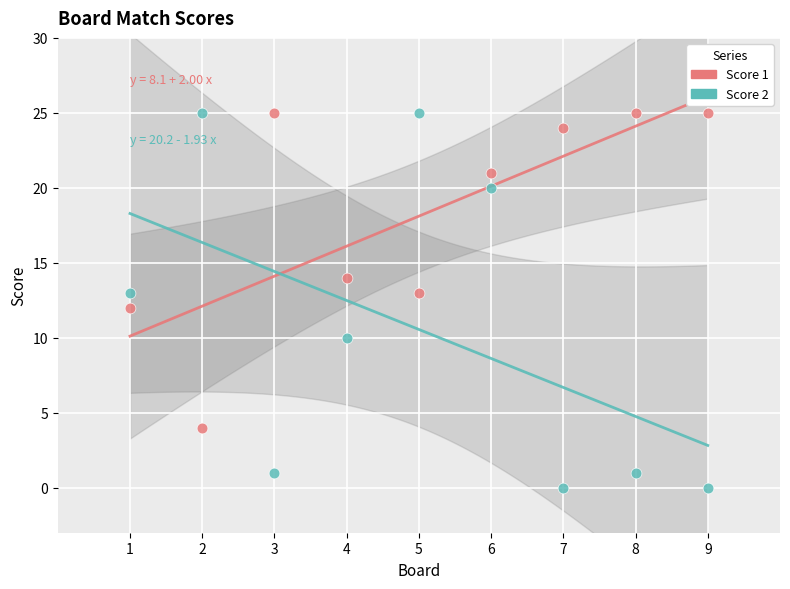

What is the X range (max minus min) for the scatter plot?

8